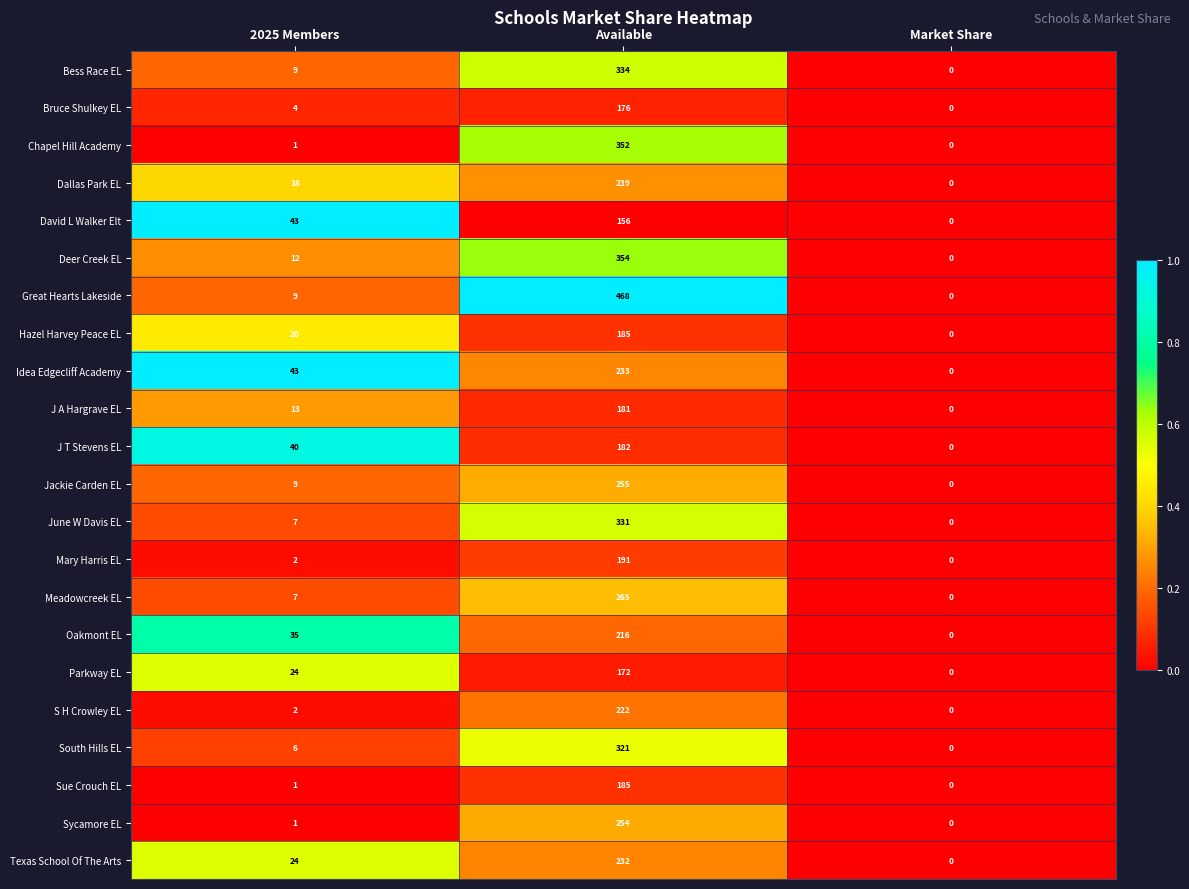

List the labels in order of Idea Edgecliff Academy value, largest first.

Available, 2025 Members, Market Share